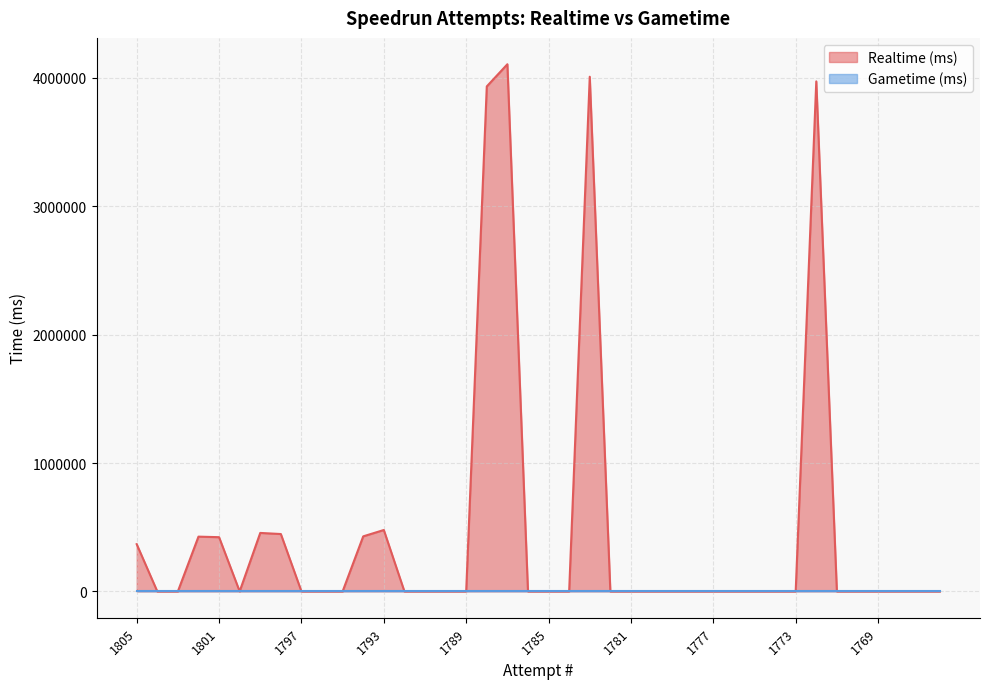

How many positive values are there?

11